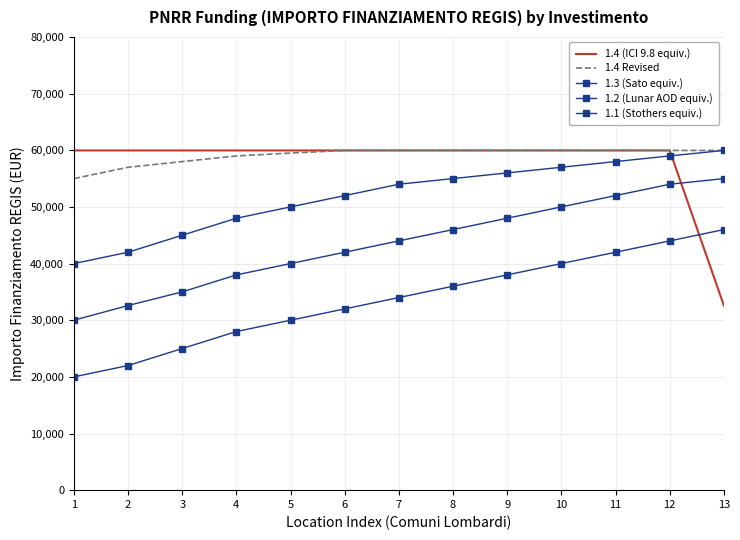

What is the average value of the 1.1 (Stothers equiv.) series?

33615